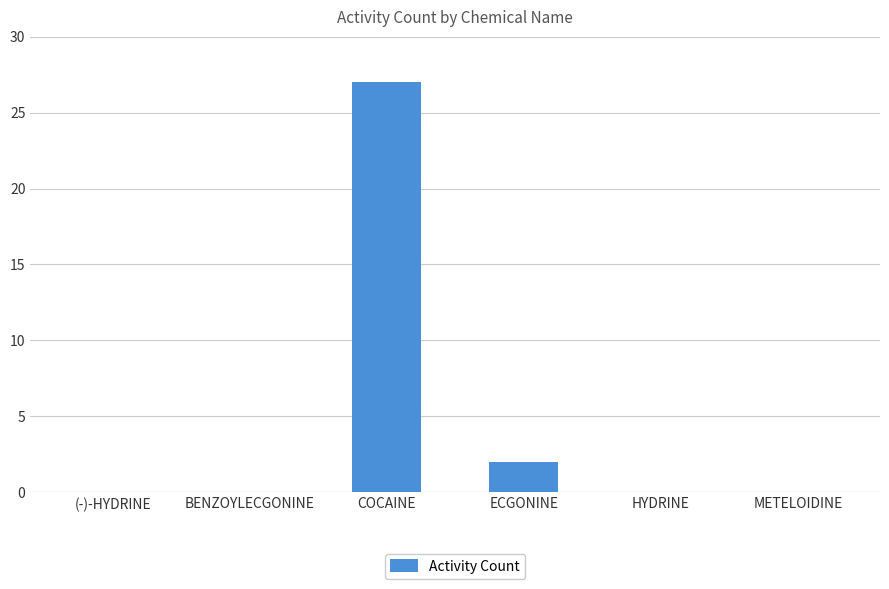

What is the sum of the values at COCAINE and ECGONINE?

29